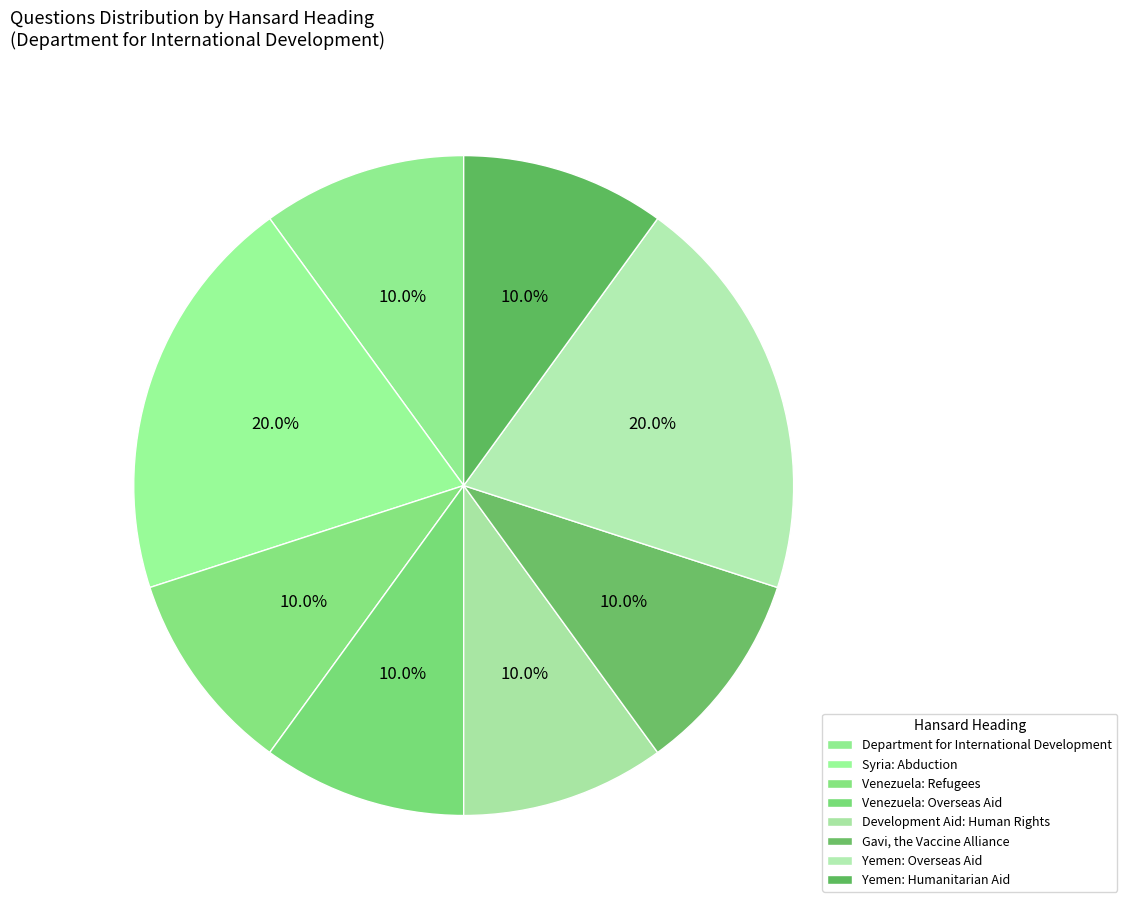

Does any single category account for the majority?

No